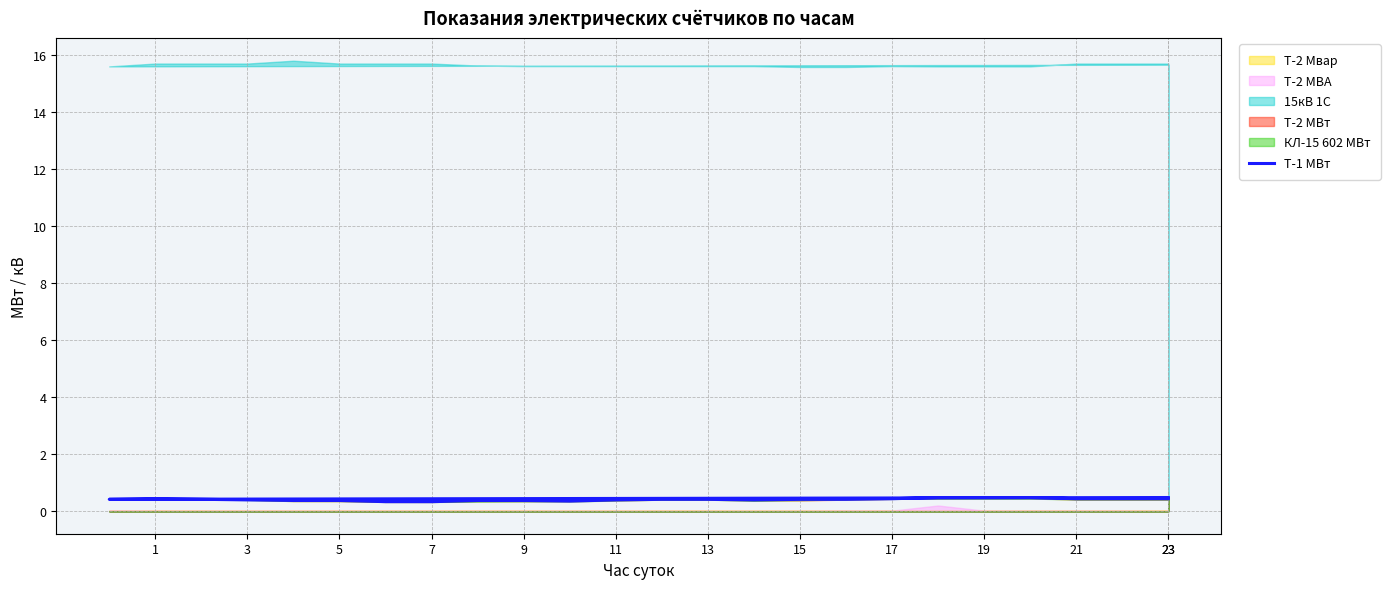

What is the difference between the second highest and minimum values?

0.1